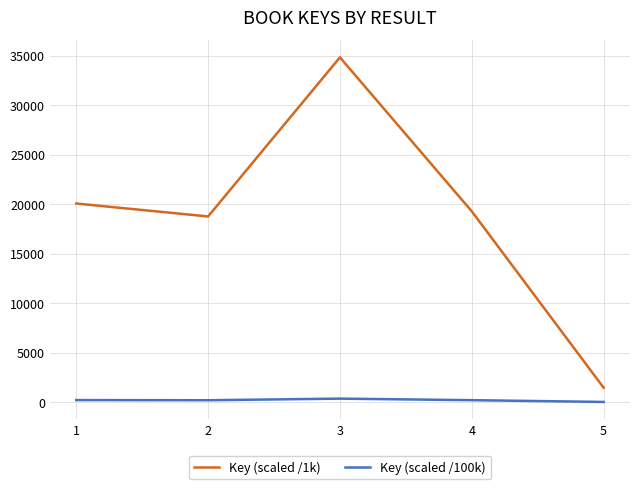

What is the difference between the maximum and minimum values in the Key (scaled /100k) series?

334.1